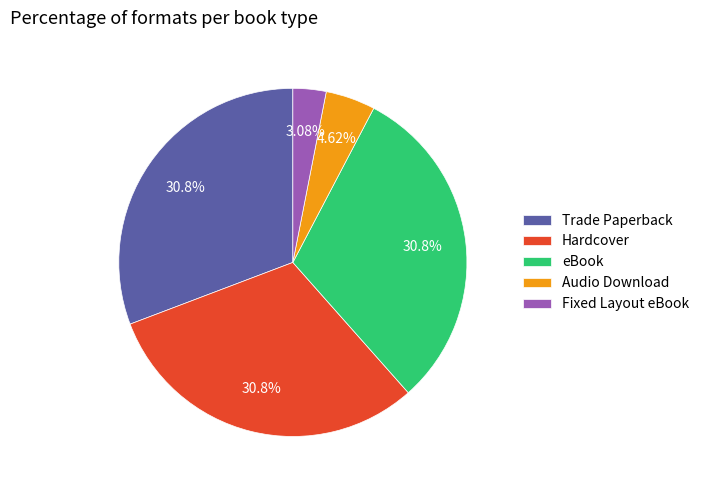

Does eBook account for over 50% of the chart?

No